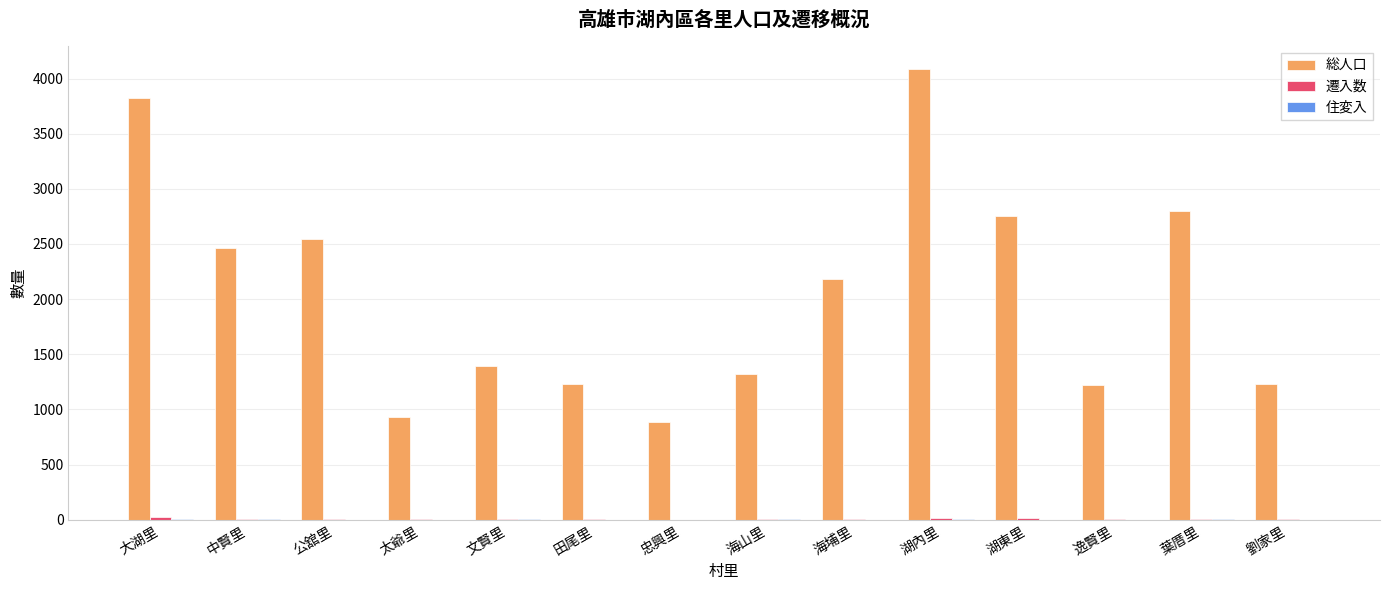

Which series changed the most between 中賢里 and 湖內里?

総人口